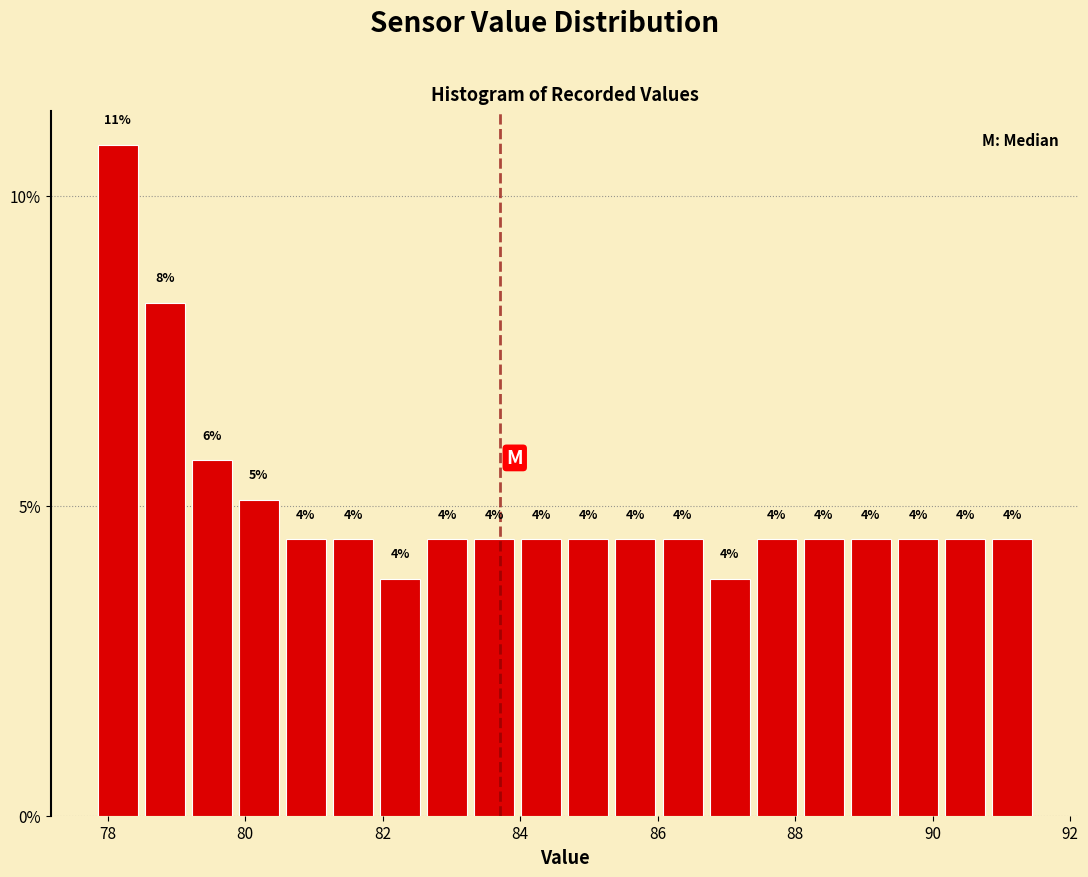

Around what value on the x-axis is the tallest bar? Give the approximate position of its centre, as read against the axis.

78.2